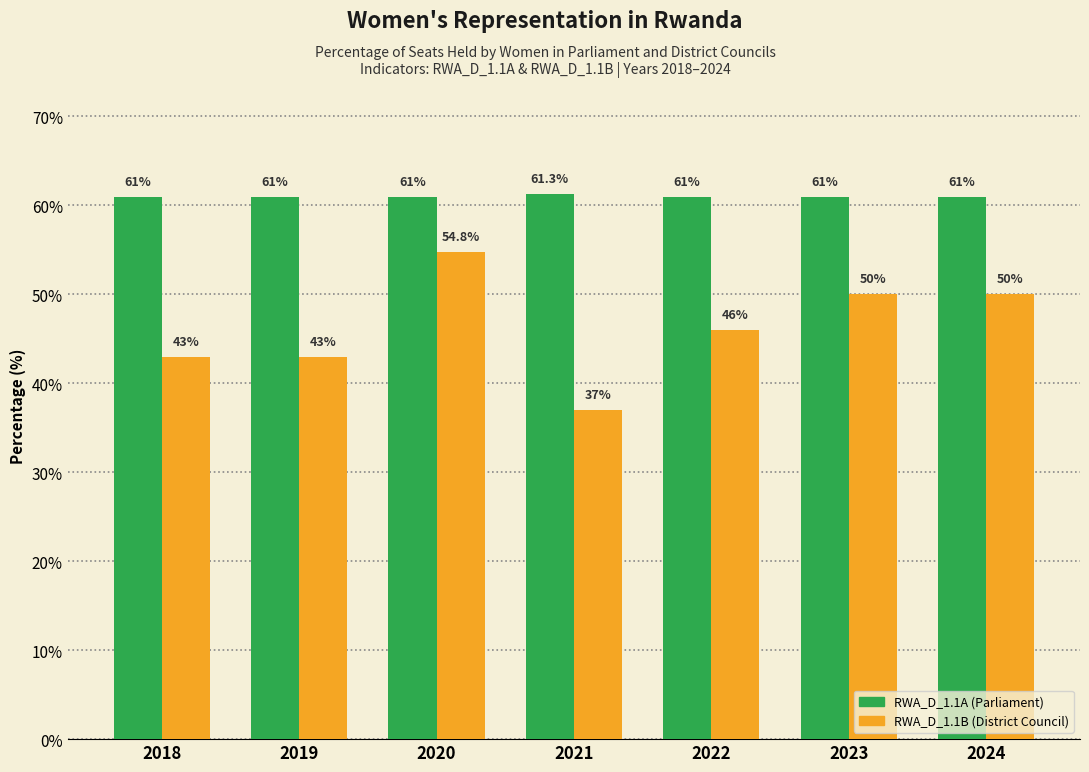

List the series in order of their overall mean, highest first.

RWA_D_1.1A (Parliament), RWA_D_1.1B (District Council)